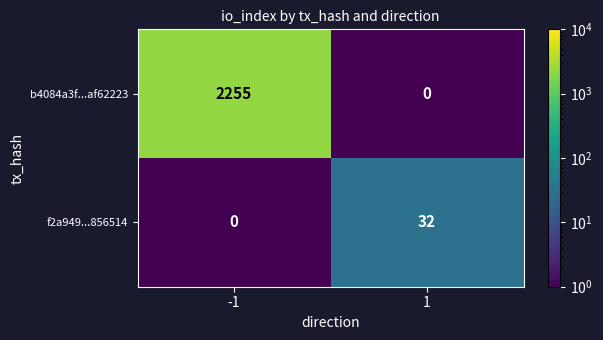

Is it true that f2a949...856514 equals 12 at 1?

False